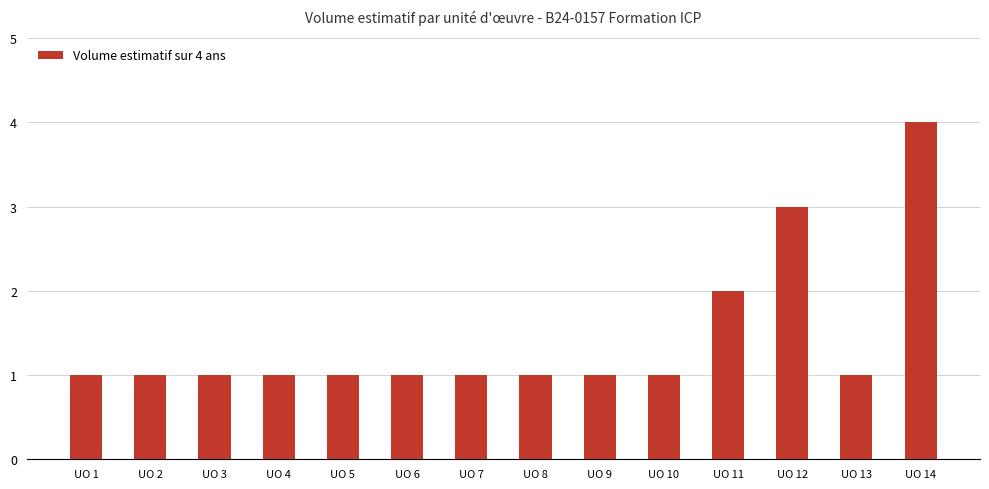

What is the value of the 11th bar from the left?

2